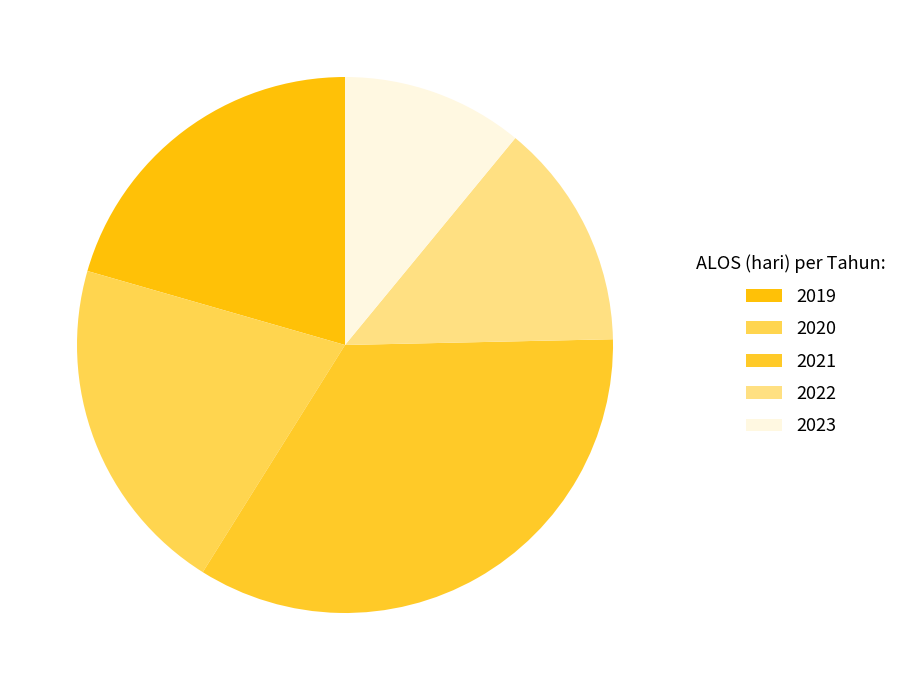

How many segments does this pie chart have?

5